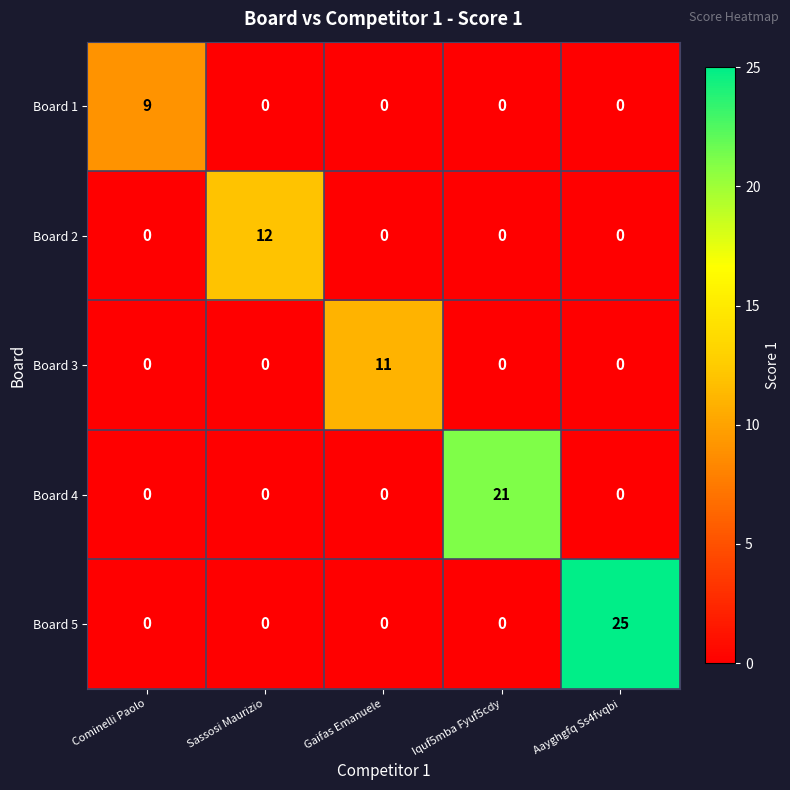

The Board 5 series shows 9 at Aayghgfq Ss4fvqbi. True or false?

False